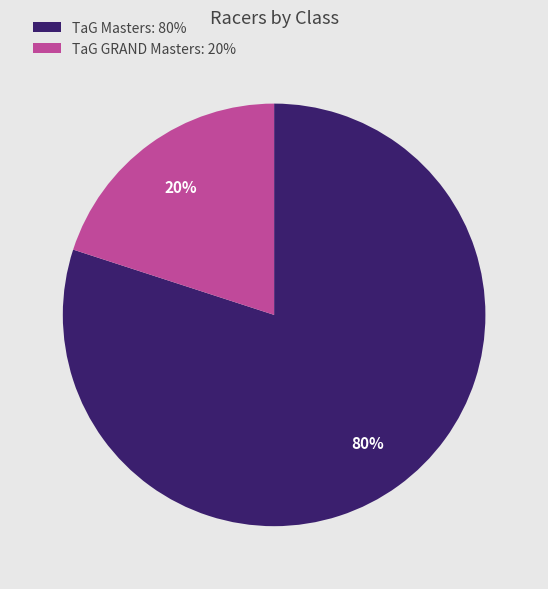

Which category has the smallest portion of the pie?

TaG GRAND Masters